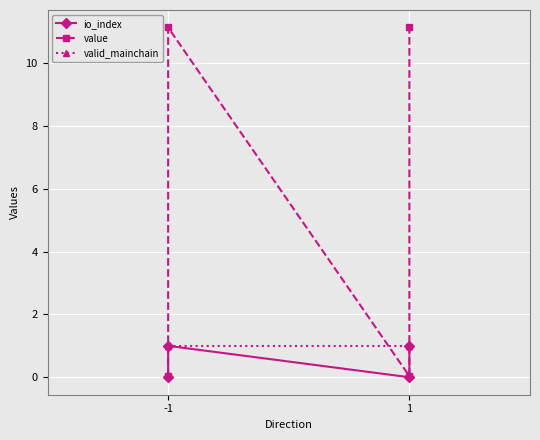

What is the maximum value for valid_mainchain?

1.0